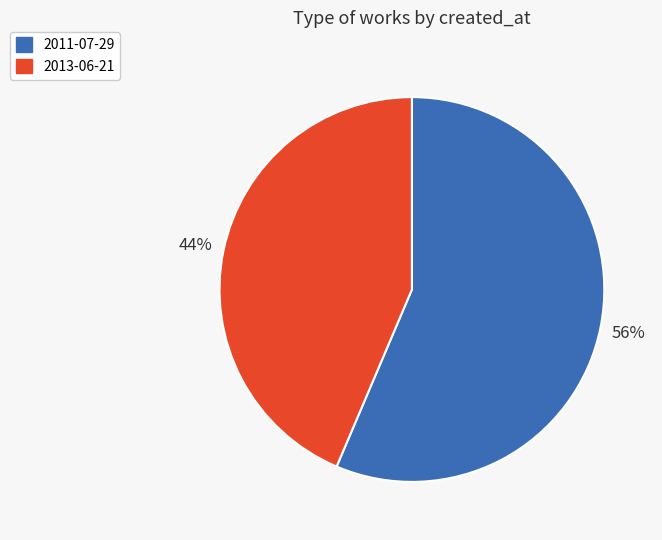

Combined, do 2013-06-21 and 2011-07-29 account for over 50%?

Yes